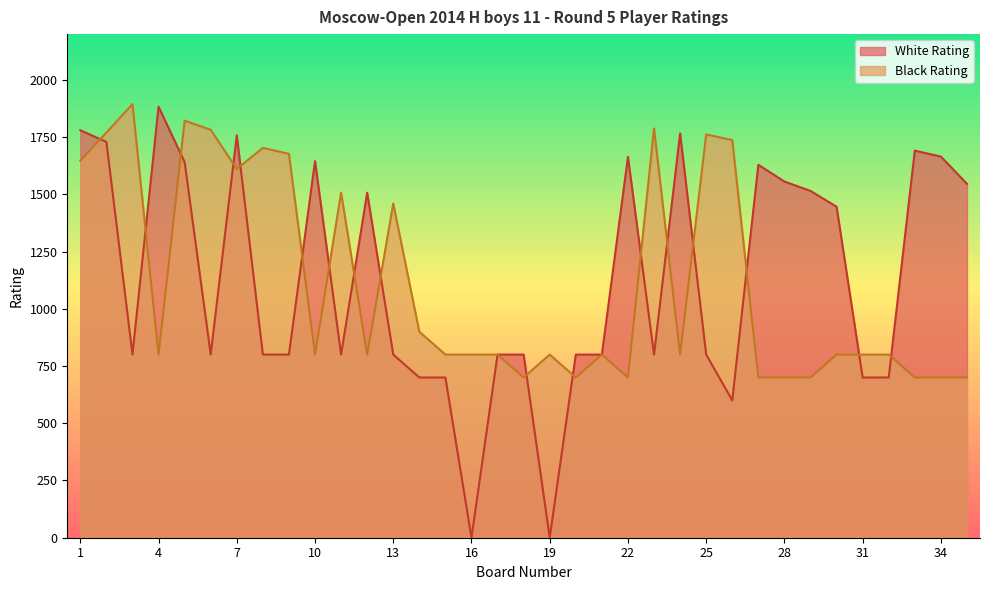

Reading left to right, list all the values displayed in this chart.

White Rating: 1=1780	2=1729	3=800	4=1883	5=1641	6=800	7=1758	8=800	9=800	10=1645	11=800	12=1507	13=800	14=700	15=700	16=0	17=800	18=800	19=0	20=800	21=800	22=1664	23=800	24=1766	25=800	26=600	27=1629	28=1556	29=1515	30=1446	31=700	32=700	33=1691	34=1665	35=1546
Black Rating: 1=1647	2=1770	3=1894	4=800	5=1822	6=1782	7=1611	8=1703	9=1677	10=800	11=1507	12=800	13=1460	14=900	15=800	16=800	17=800	18=700	19=800	20=700	21=800	22=700	23=1788	24=800	25=1762	26=1737	27=700	28=700	29=700	30=800	31=800	32=800	33=700	34=700	35=700